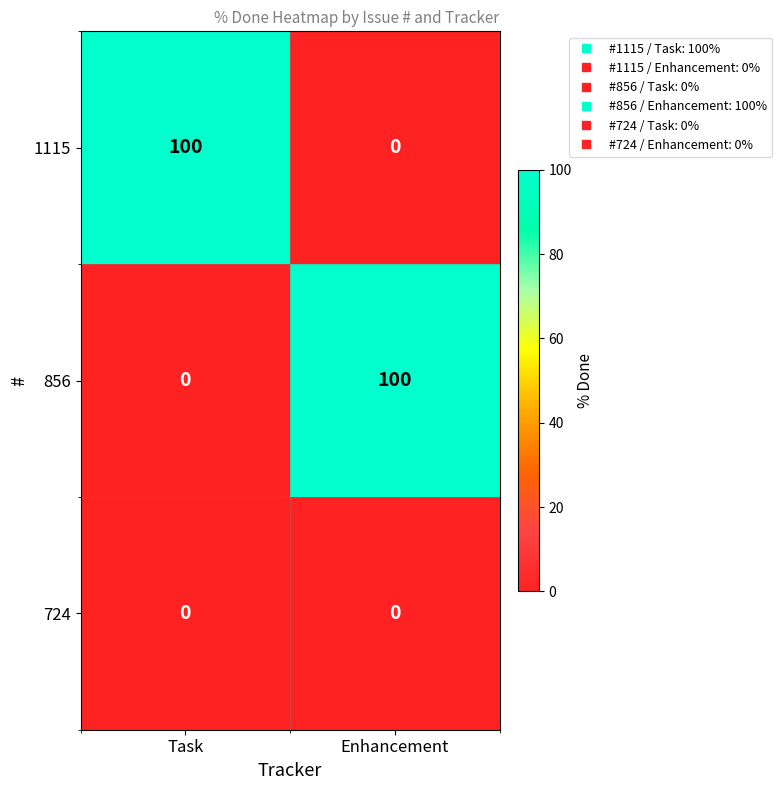

What is the total value across all series at Enhancement?

100